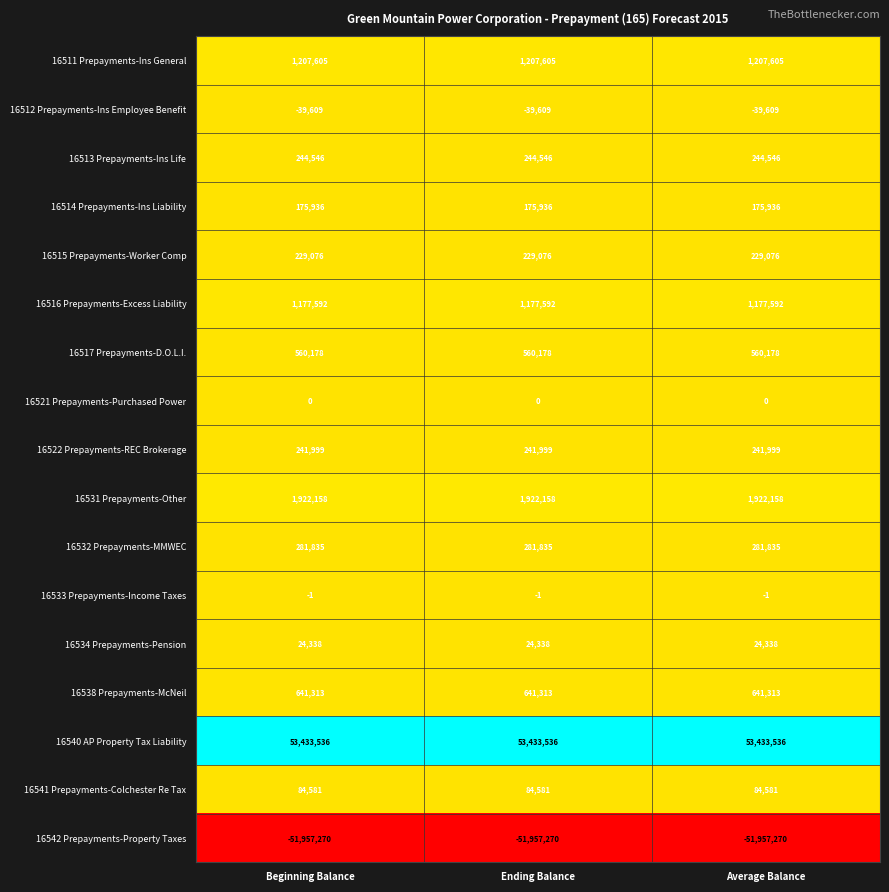

What is the average value of the 16534 Prepayments-Pension series?

24338